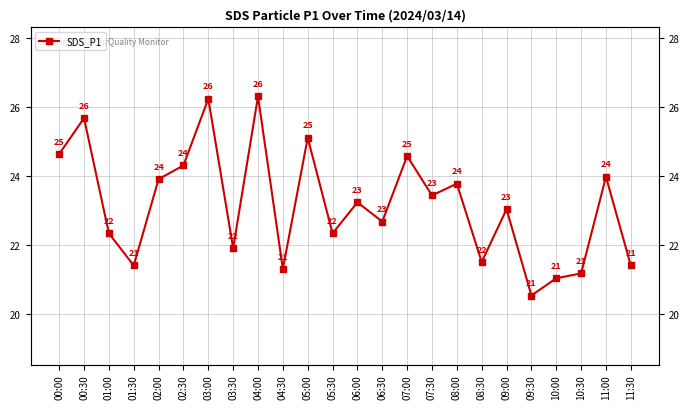

What is the difference between the maximum and second lowest values?

5.3